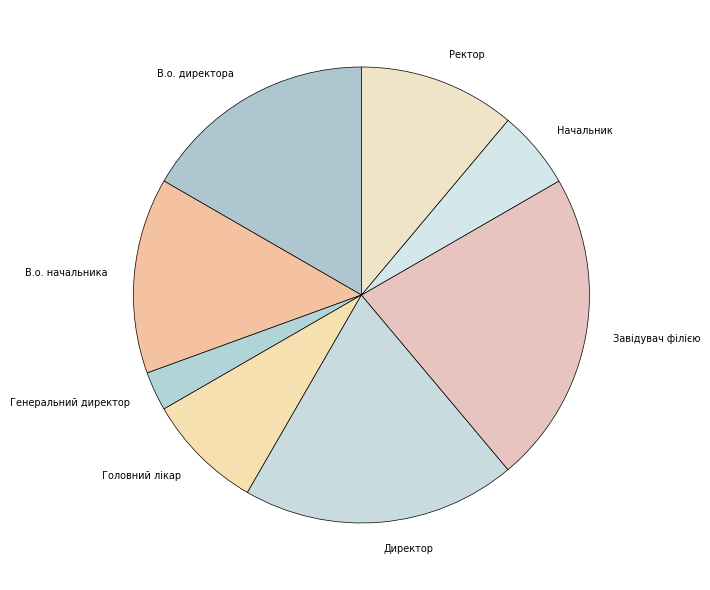

True or false: Директор accounts for 7% of the total.

False